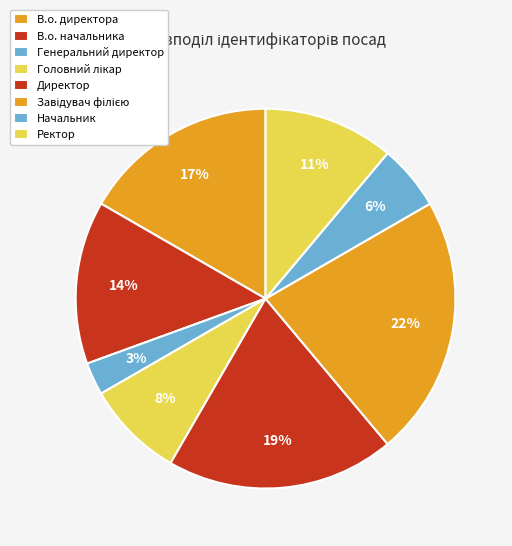

To the nearest percent, what portion does Начальник represent?

6%